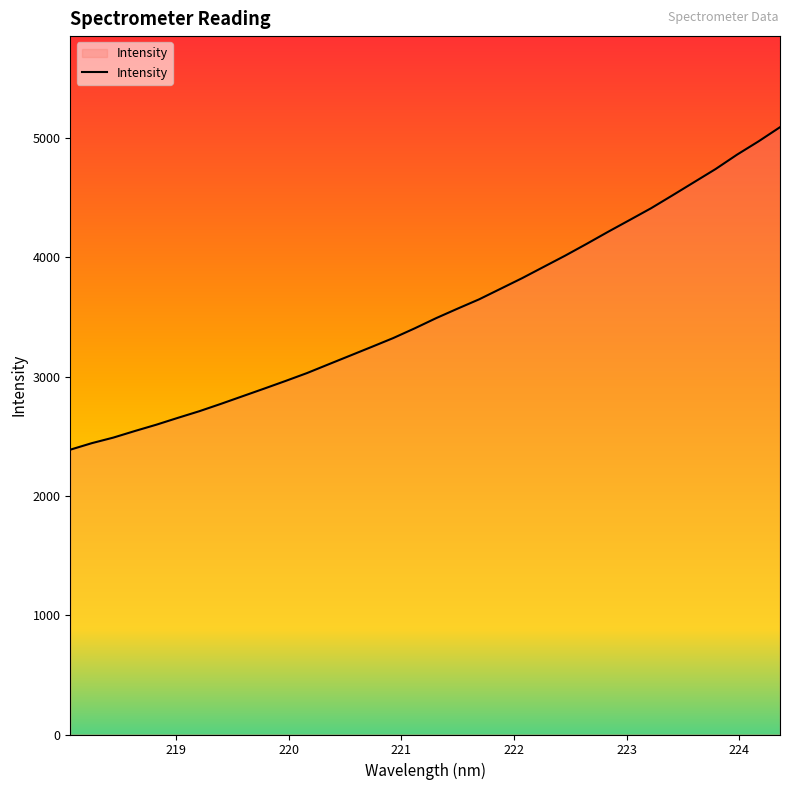

What is the smallest value displayed?

2387.1